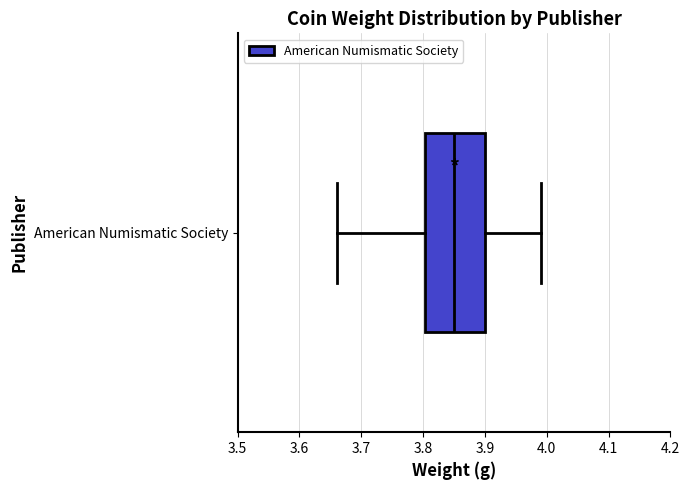

Where is the left edge of the box for American Numismatic Society on the x-axis? The values are not printed on the chart, so give them approximately, as read against the axis.

3.80